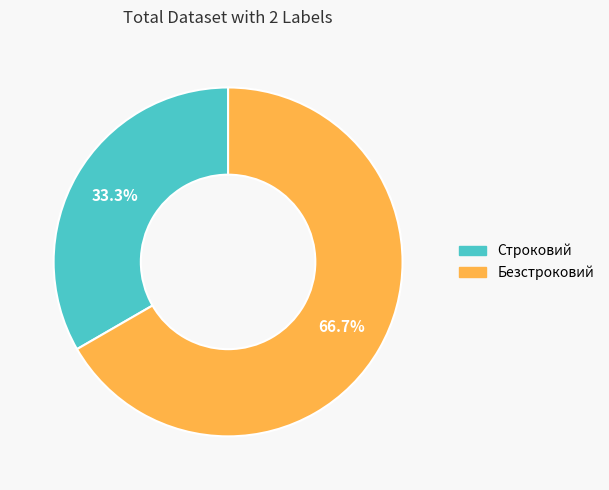

Rank the categories by value from lowest to highest.

Строковий, Безстроковий